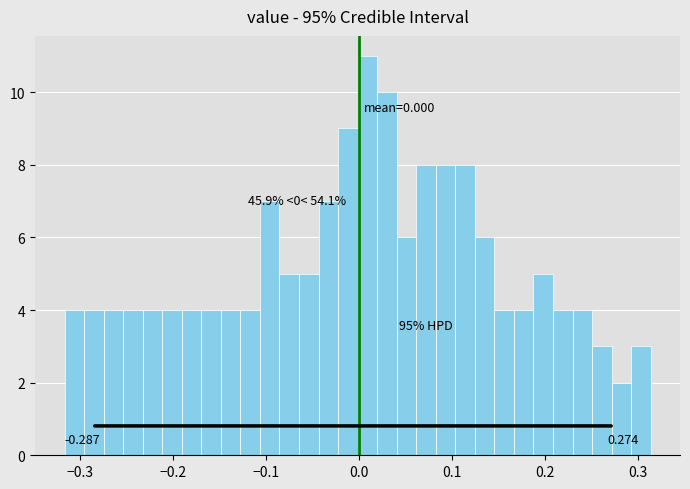

Read against the x-axis, roughly where is the centre of the tallest bar?

0.01